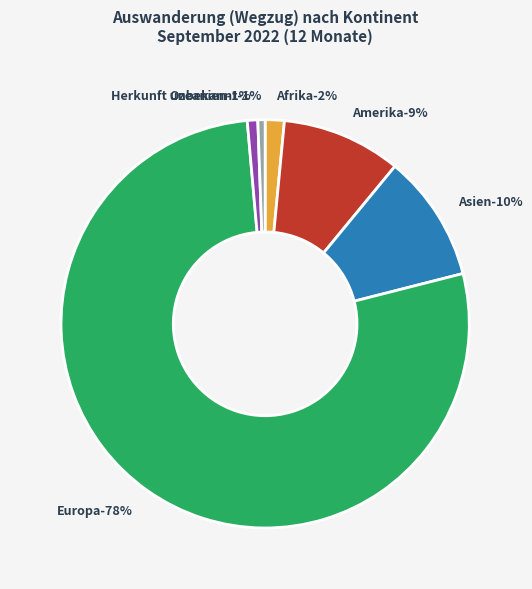

The Afrika slice represents 16% of the pie. True or false?

False